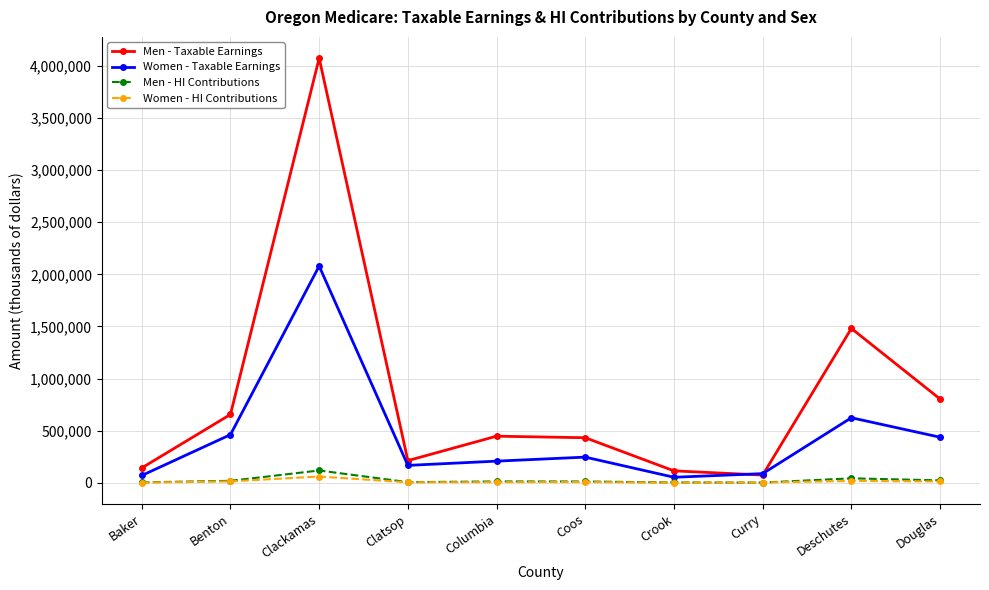

What is the difference between the maximum and second lowest values in the Women - Taxable Earnings series?

2008854